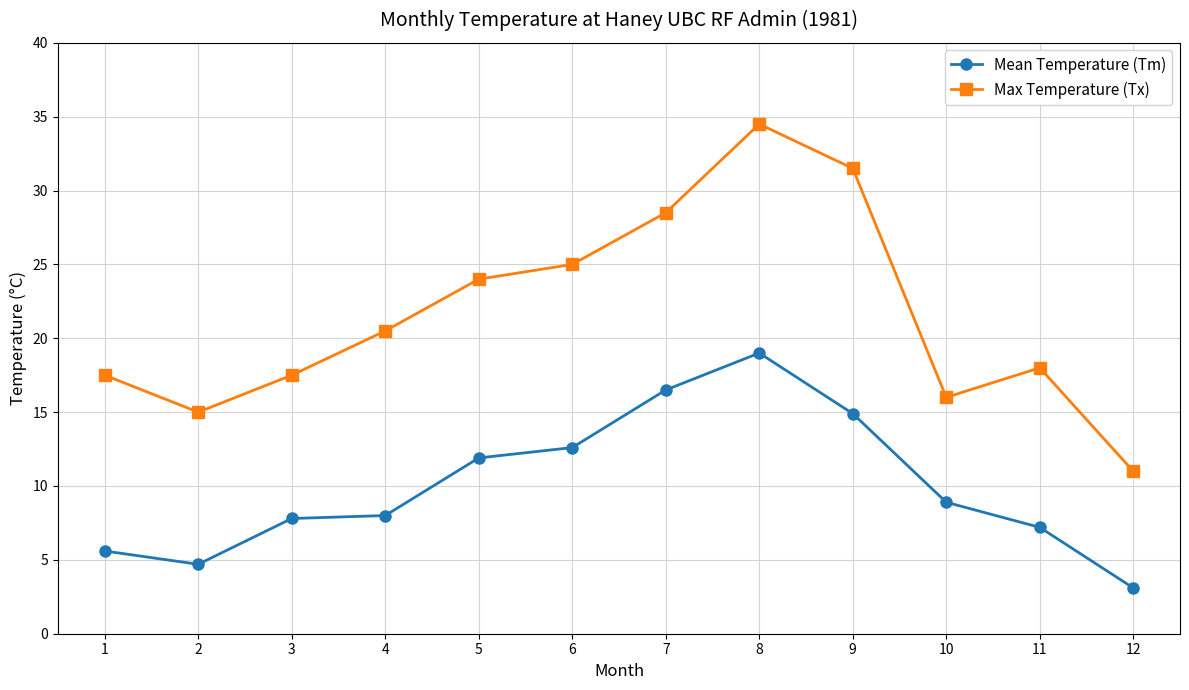

Which series has the largest total across all categories?

Max Temperature (Tx)